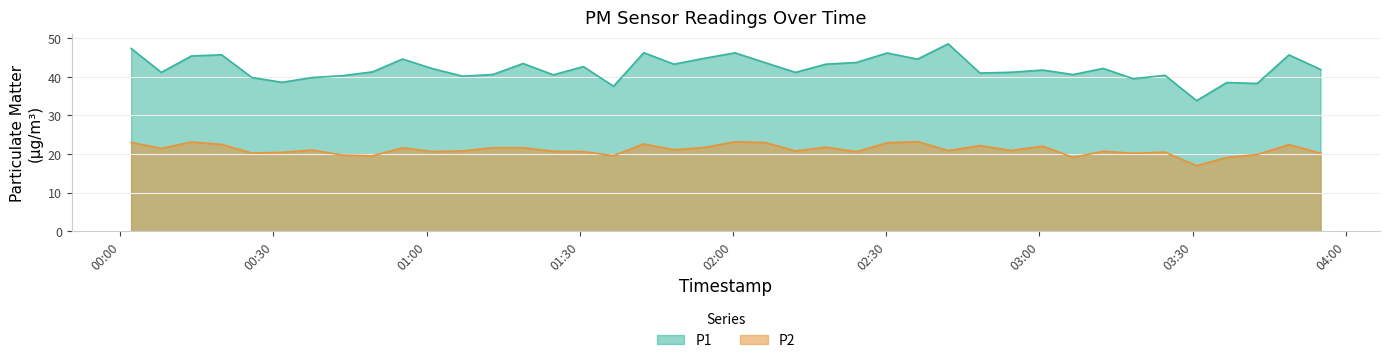

Does the chart display data point markers on the line(s)?

No